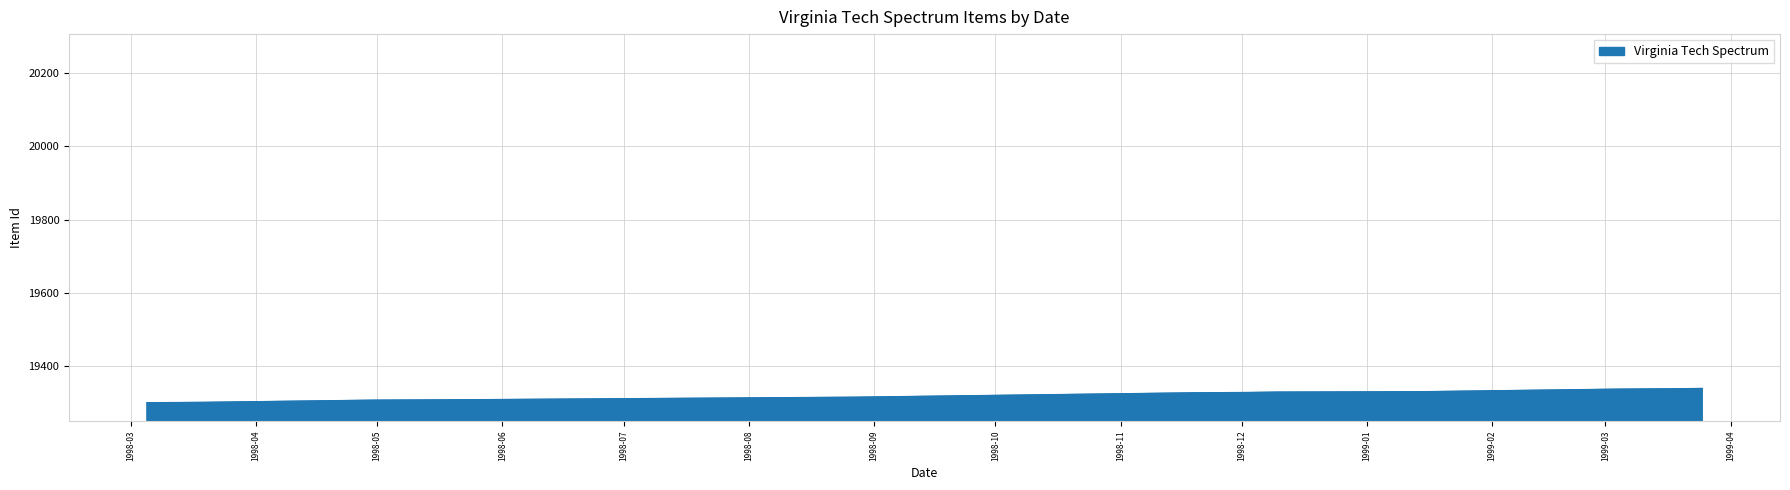

What is the greatest value displayed?

19339